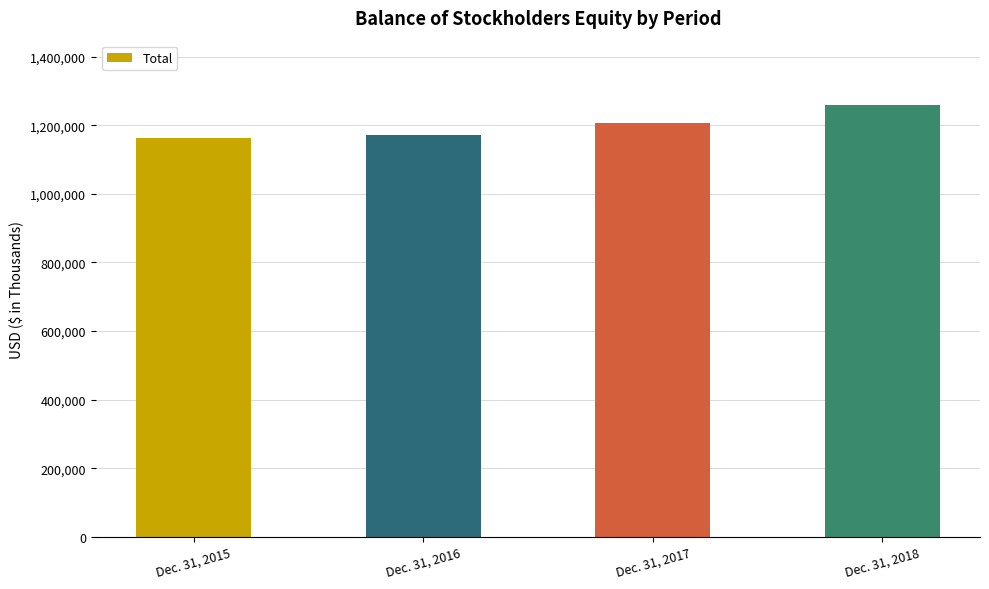

Where is the data nearest to the value 1210400?

Dec. 31, 2017